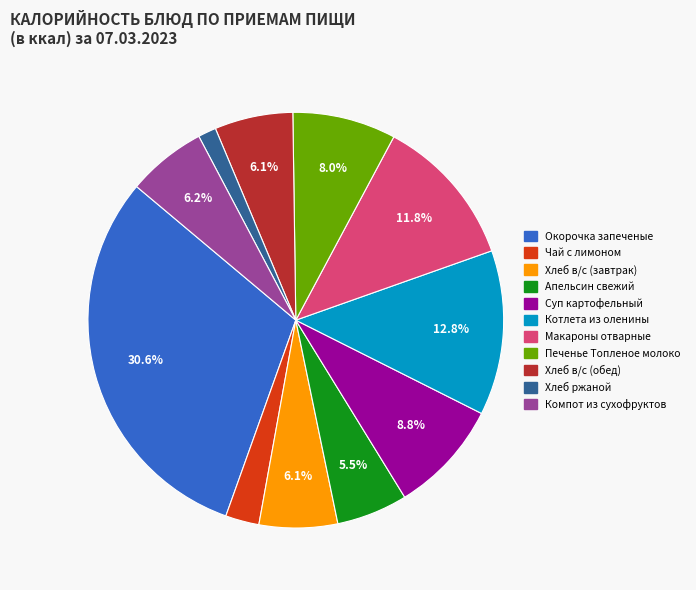

Does any single category account for the majority?

No